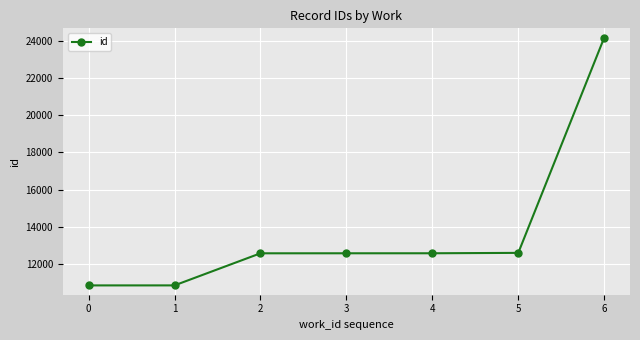

What is the value of the 4th point from the left?

12578